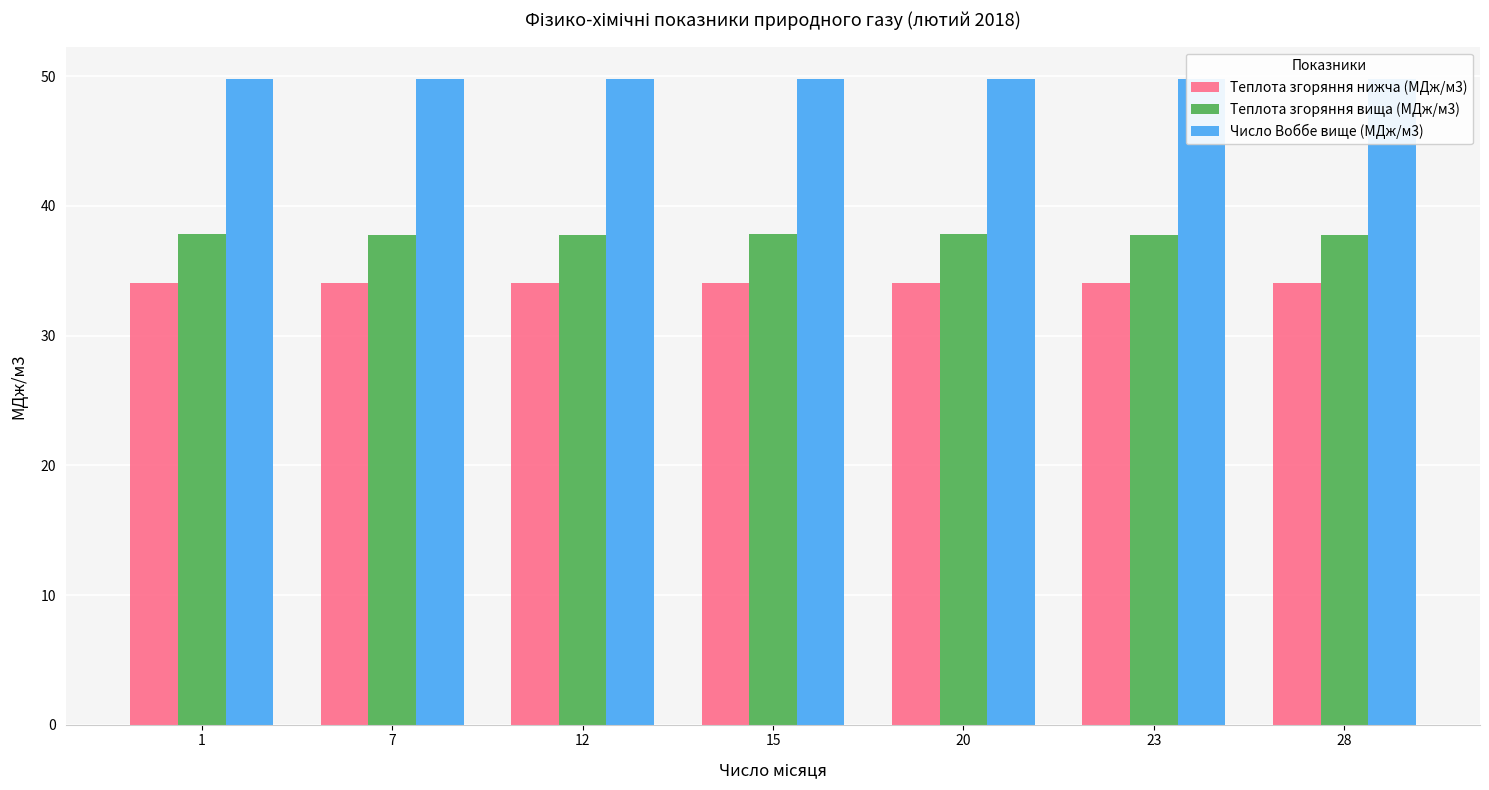

Is the value of Теплота згоряння нижча (МДж/м3) at 23 greater than the value of Теплота згоряння вища (МДж/м3) at 15?

No